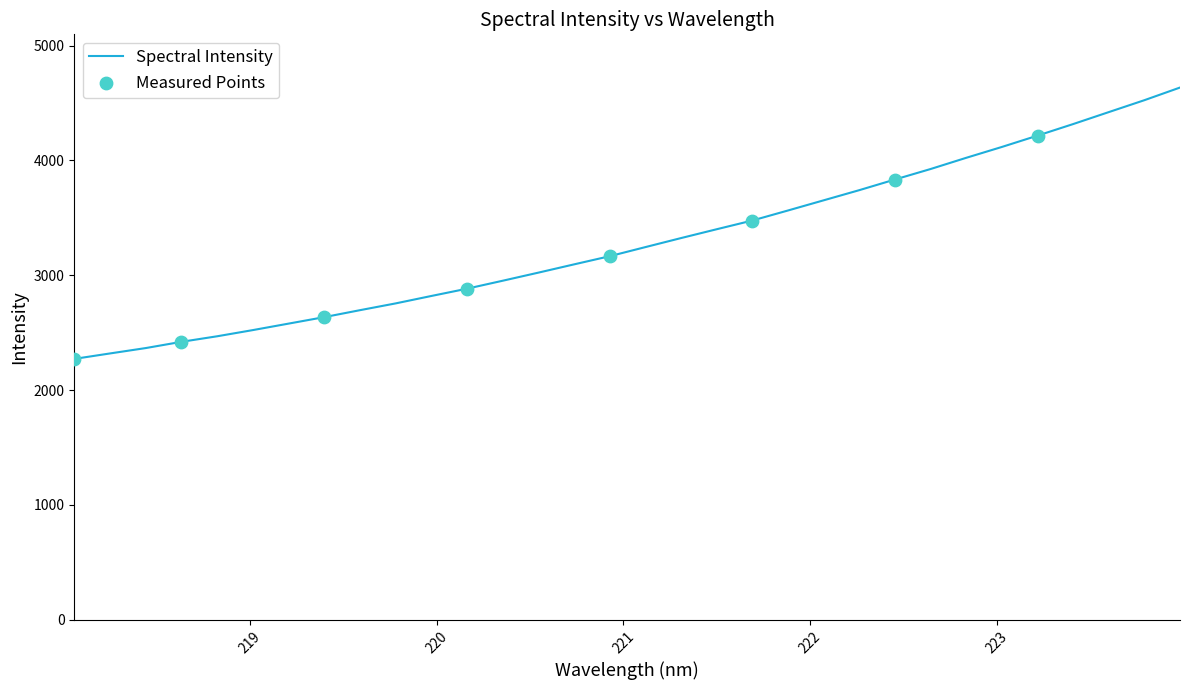

What is the difference between the maximum and minimum values?

2363.3